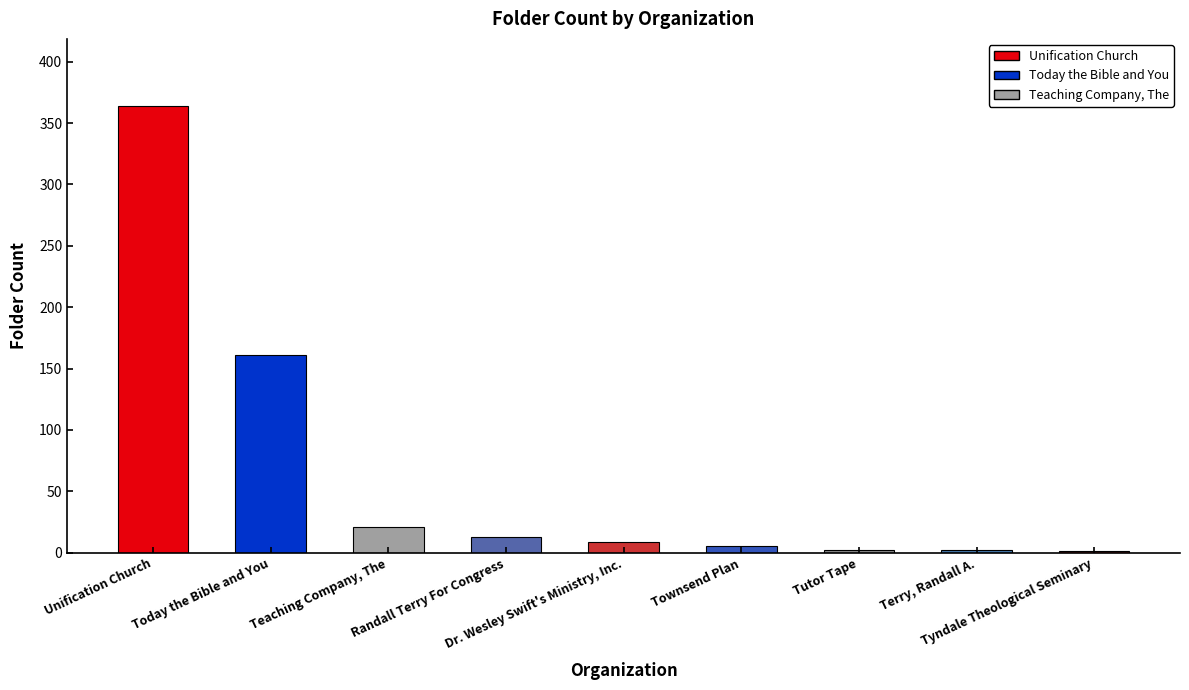

What is the average value?

64